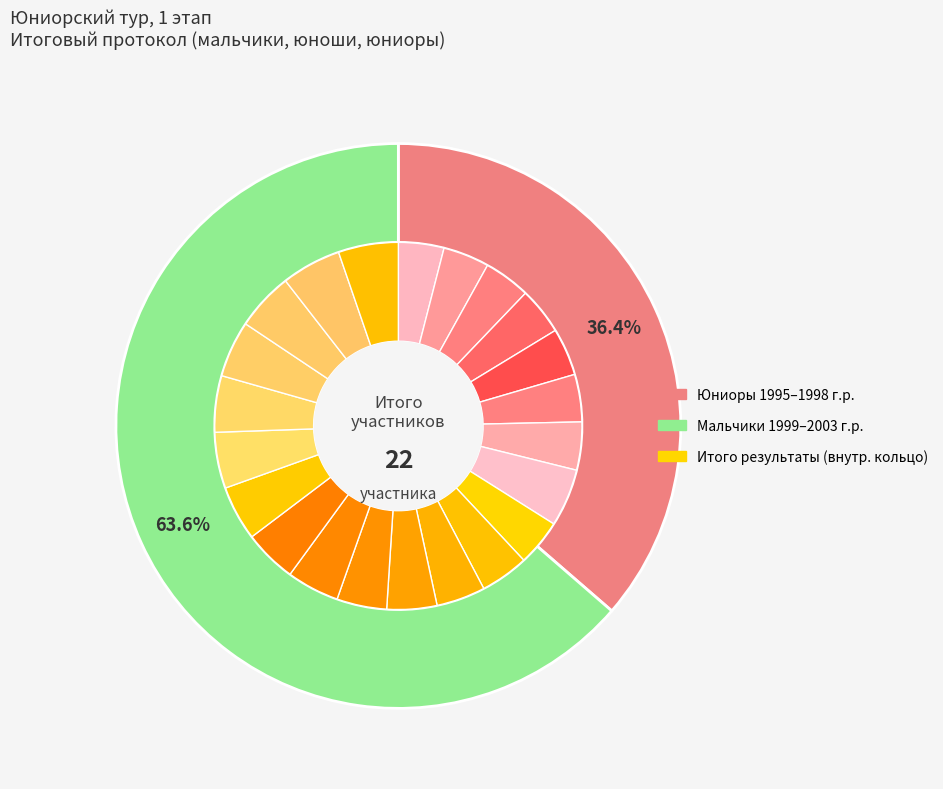

Count the number of slices in the pie.

2